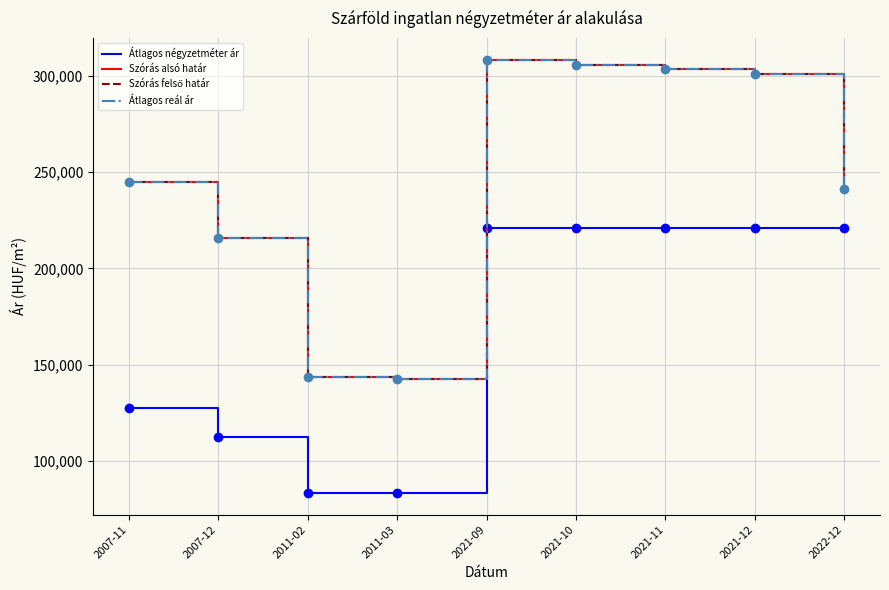

Is this an area chart (filled region under the line)?

No